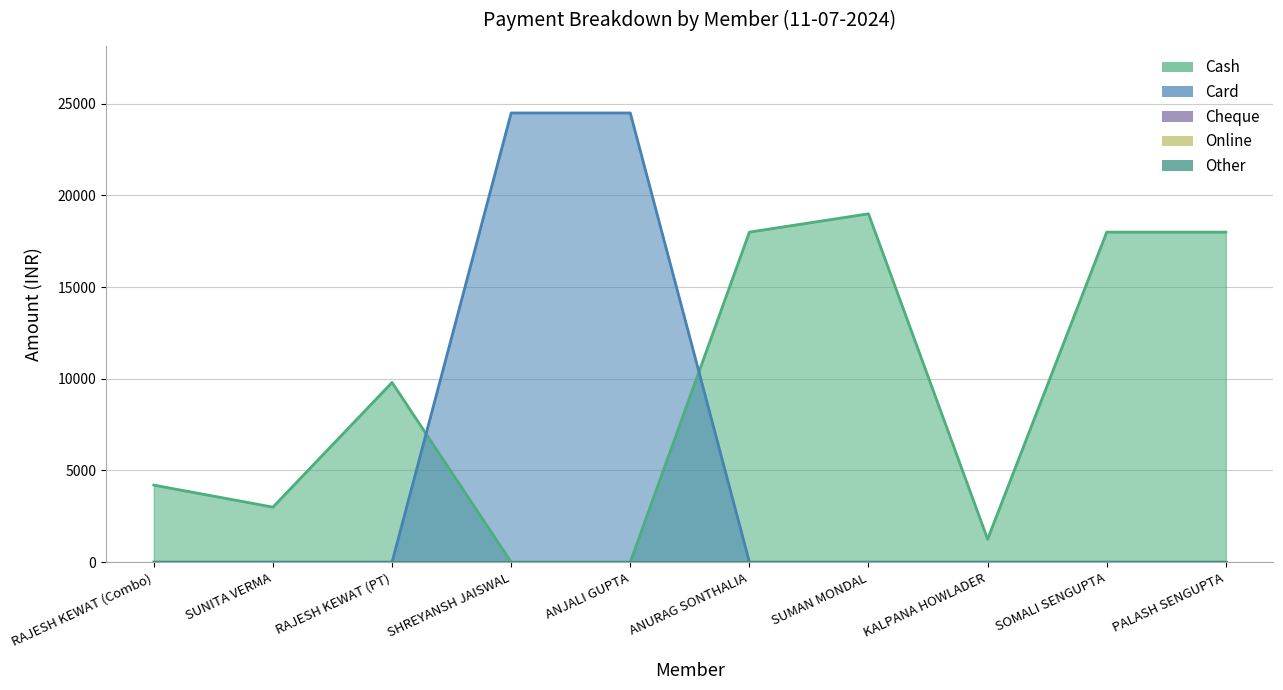

How many distinct data groups are displayed?

5